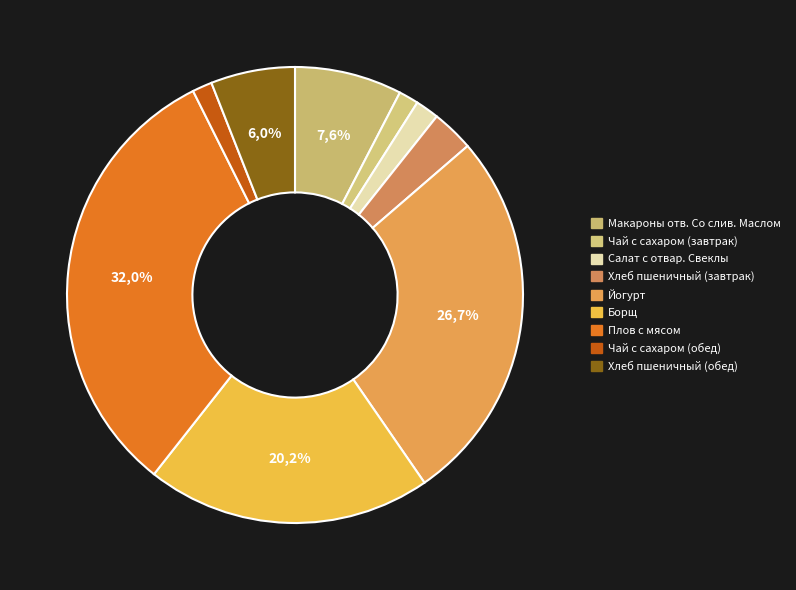

What percentage is the Салат с отвар. Свеклы slice, to the nearest percent?

2%